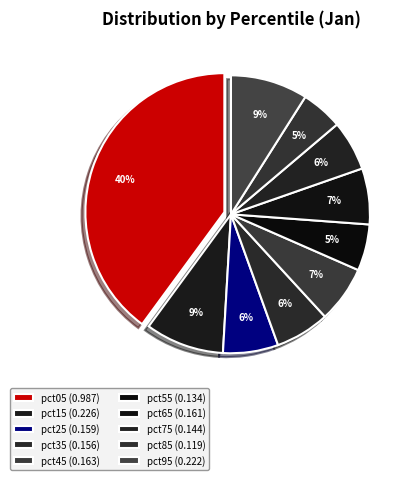

Count the number of slices in the pie.

10